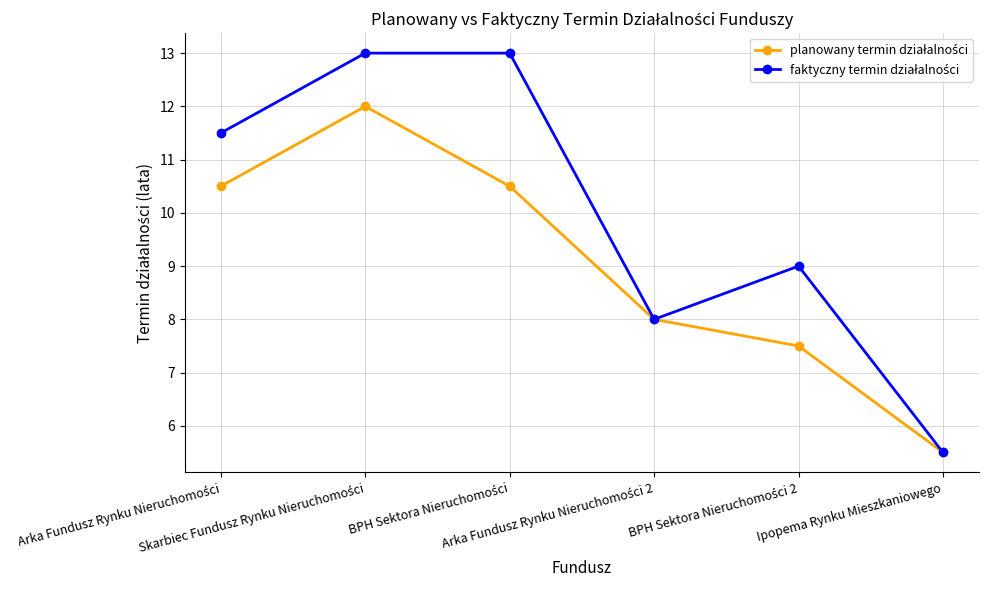

Is this an area chart (filled region under the line)?

No